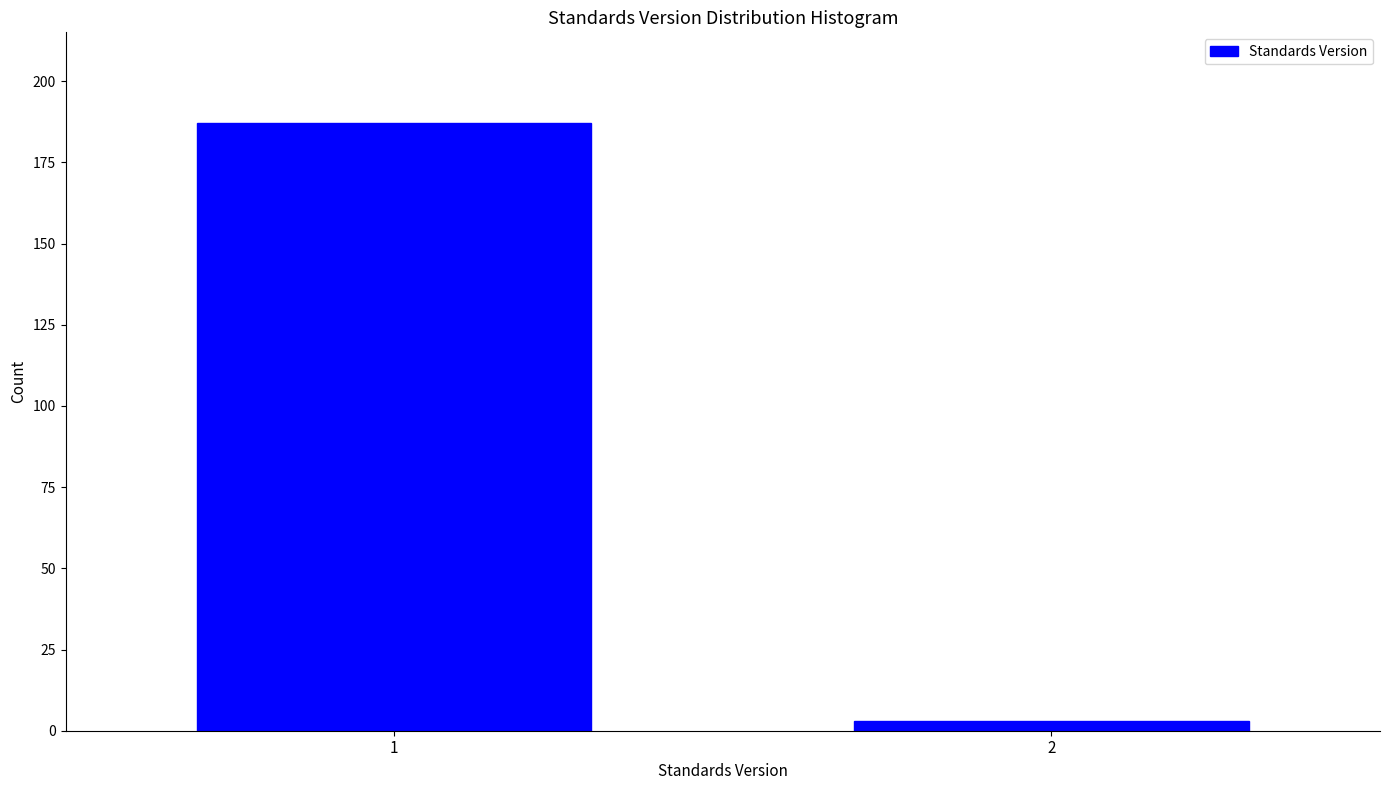

Reading right to left, what are all the values shown in this chart?

2=3	1=187